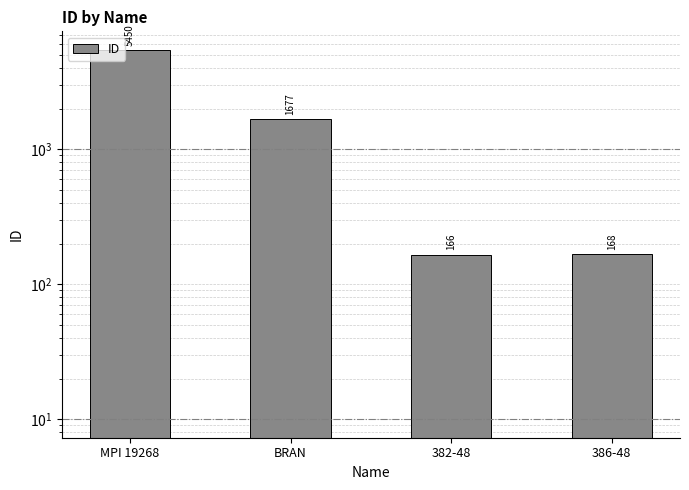

Reading right to left, what are all the values shown in this chart?

168	166	1677	5450